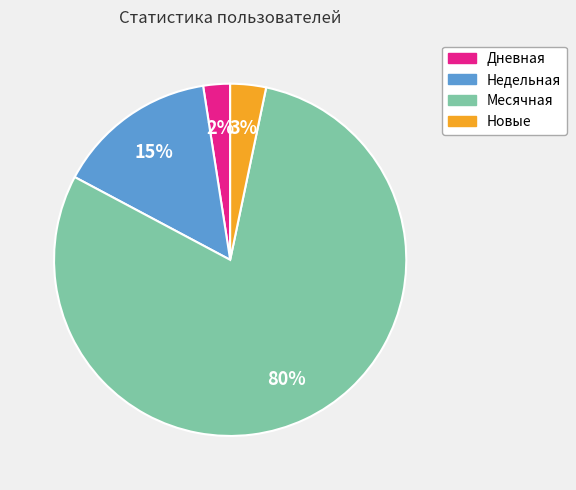

Is there any slice that represents more than half of the pie?

Yes